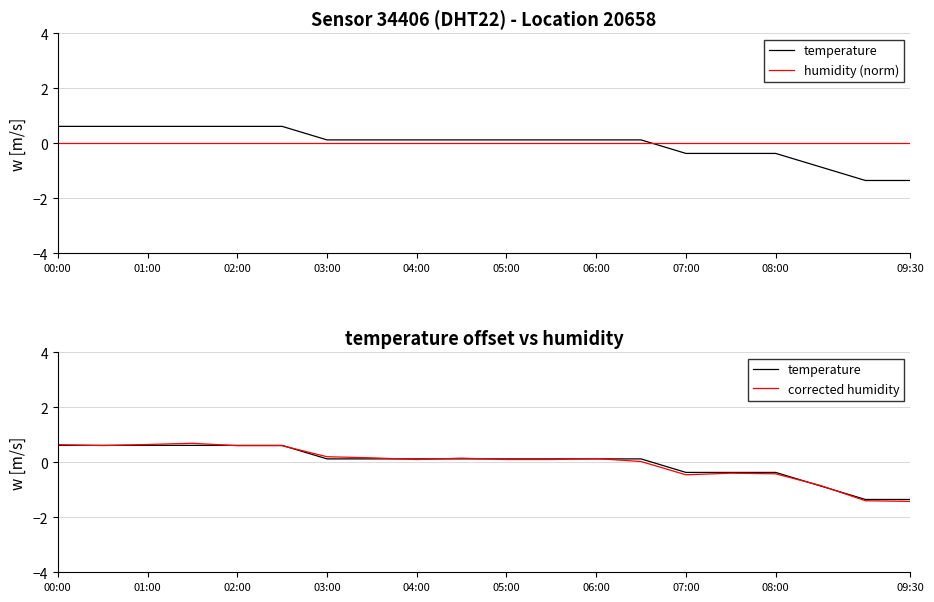

Reading left to right, list all the values displayed in this chart.

temperature: 0.6	0.6	0.6	0.6	0.6	0.6	0.1	0.1	0.1	0.1	0.1	0.1	0.1	0.1	-0.4	-0.4	-0.4	-0.9	-1.4	-1.4
humidity (norm): 0.0	0.0	0.0	0.0	0.0	0.0	0.0	0.0	0.0	0.0	0.0	0.0	0.0	0.0	0.0	0.0	0.0	0.0	0.0	0.0
corrected humidity: 0.6	0.6	0.6	0.7	0.6	0.6	0.2	0.2	0.1	0.2	0.1	0.1	0.1	0.0	-0.5	-0.4	-0.4	-0.8	-1.4	-1.4